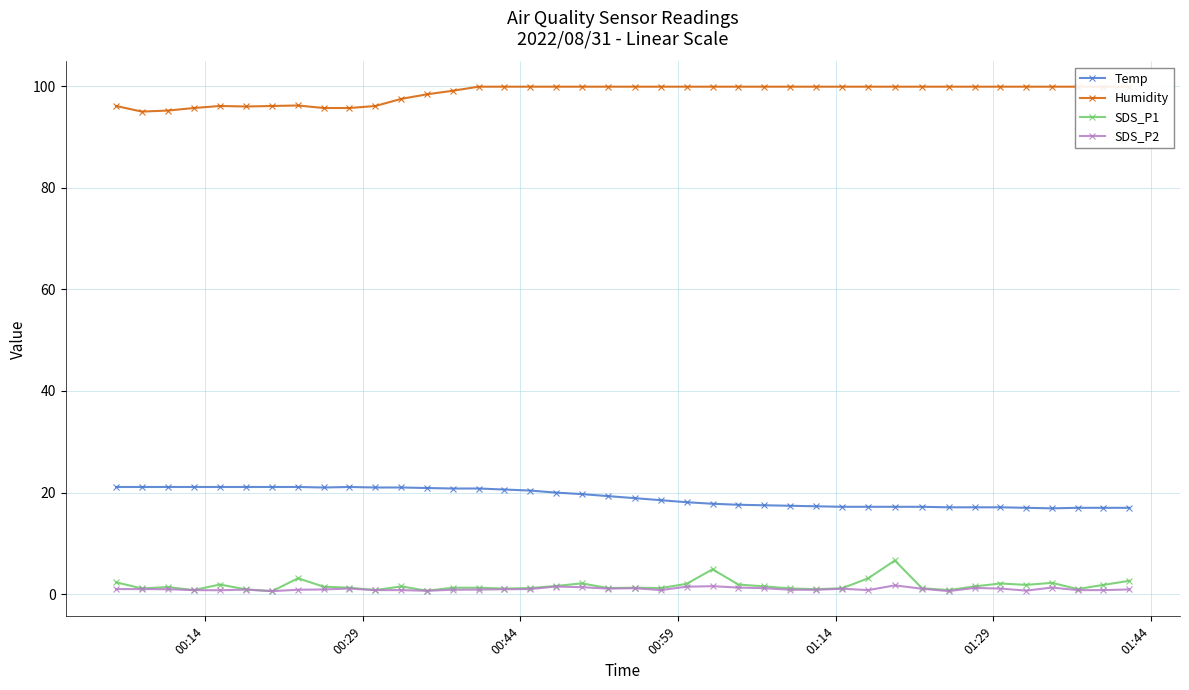

True or false: SDS_P2 and Temp intersect in this chart.

False